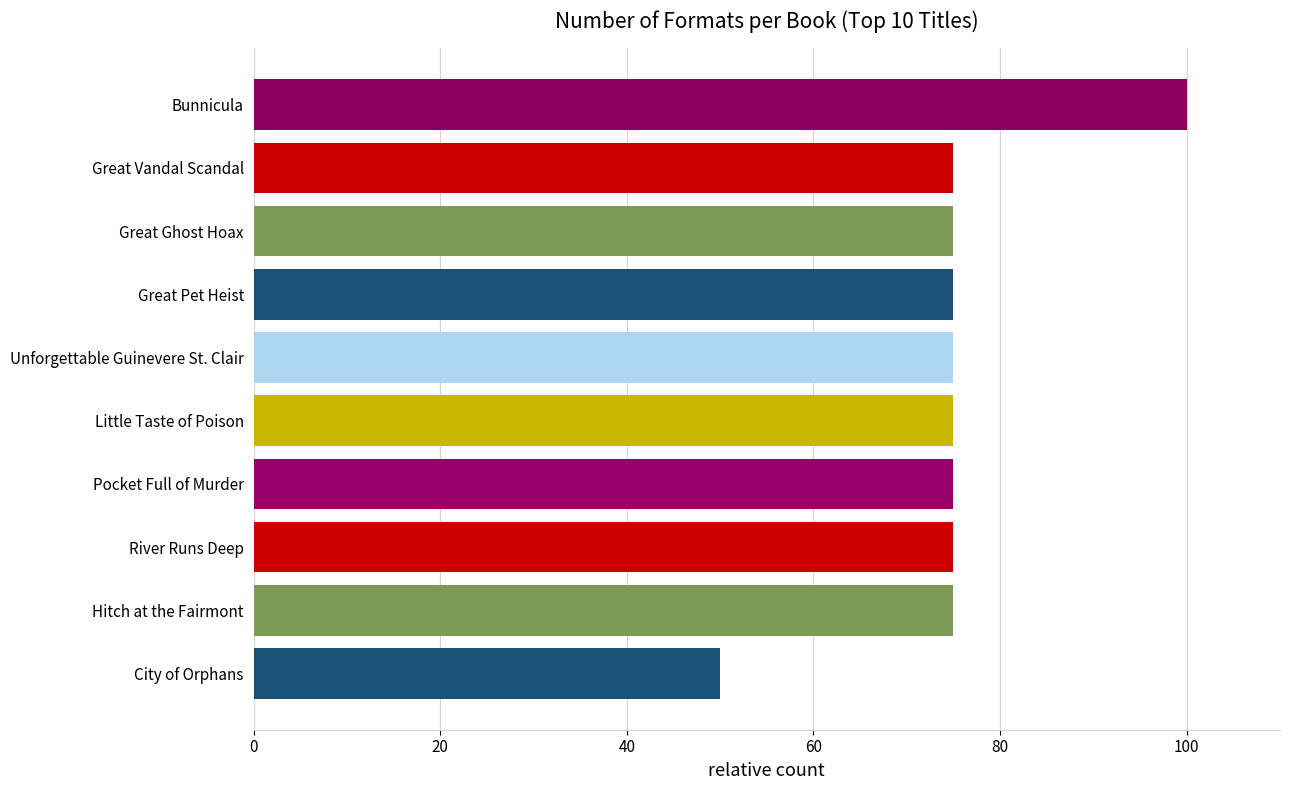

Reading top to bottom, transcribe all the data shown in this chart.

100	75	75	75	75	75	75	75	75	50